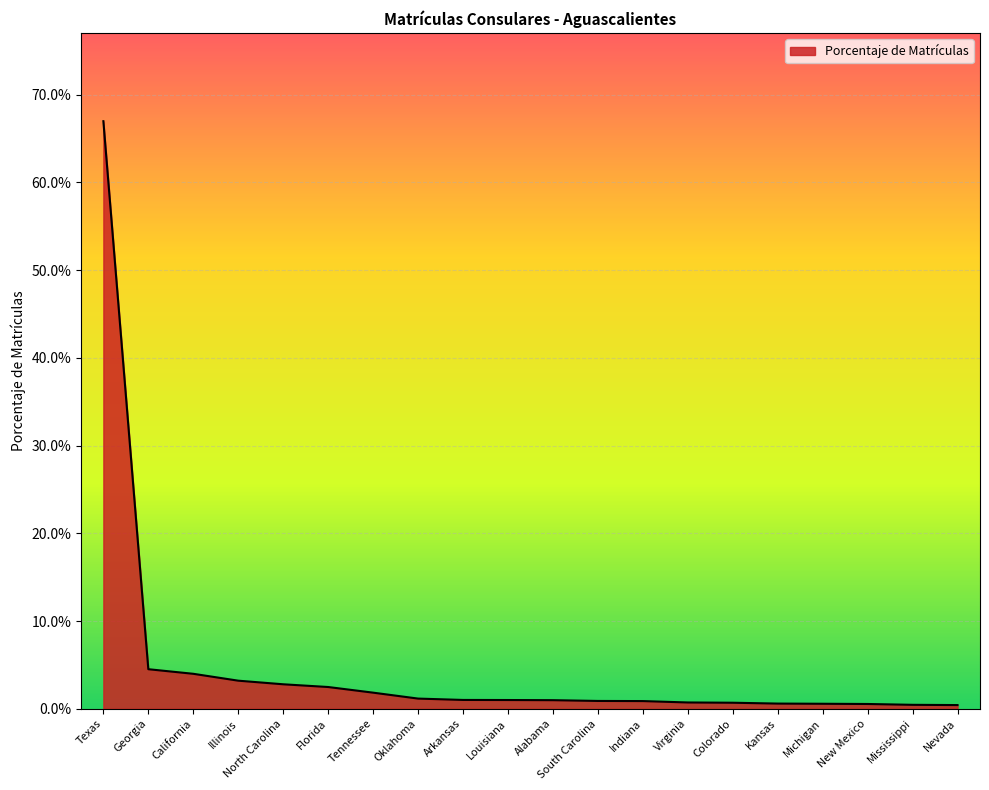

True or false: the data has more than 1 interior local peaks.

False